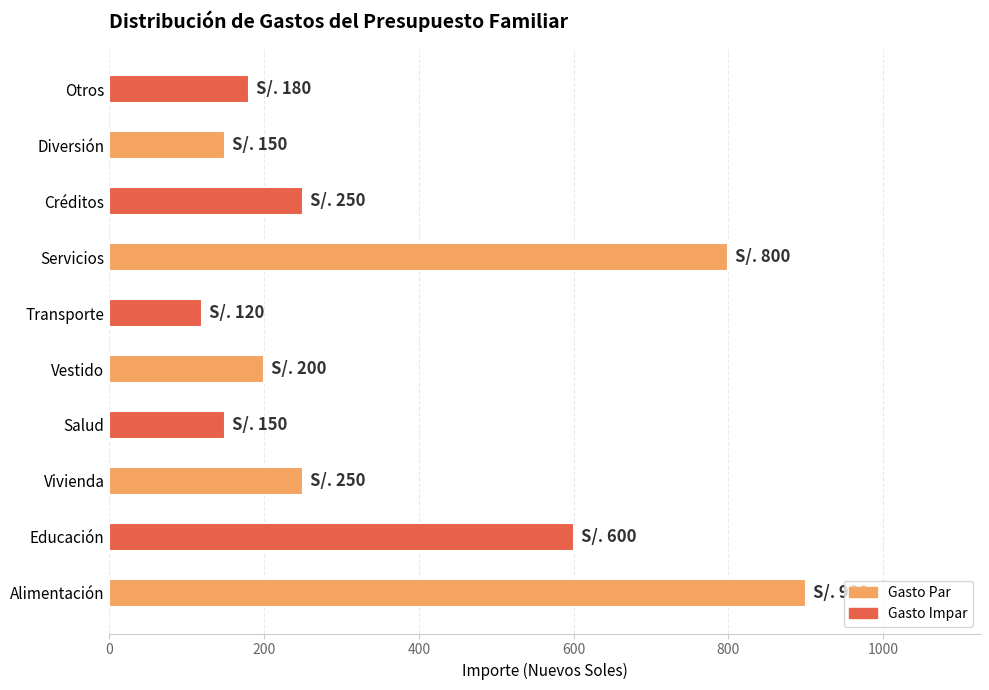

Is it true that the value at Servicios is 800?

True